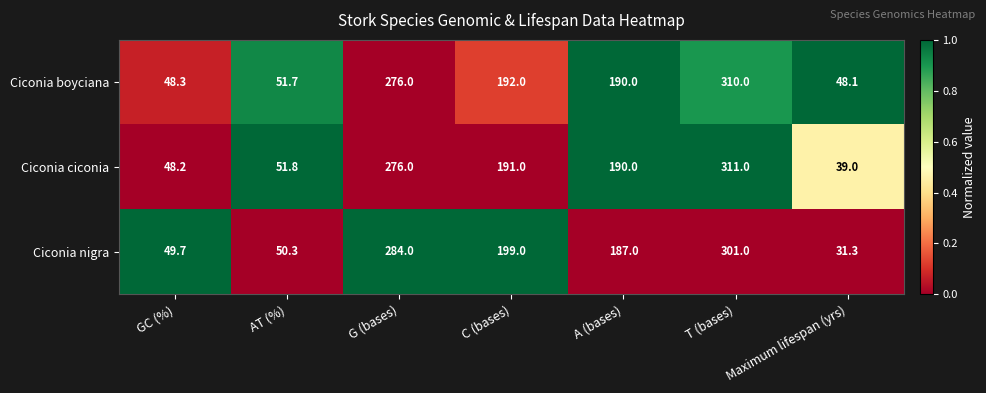

Rank the series by their maximum value, from lowest to highest.

Ciconia nigra, Ciconia boyciana, Ciconia ciconia